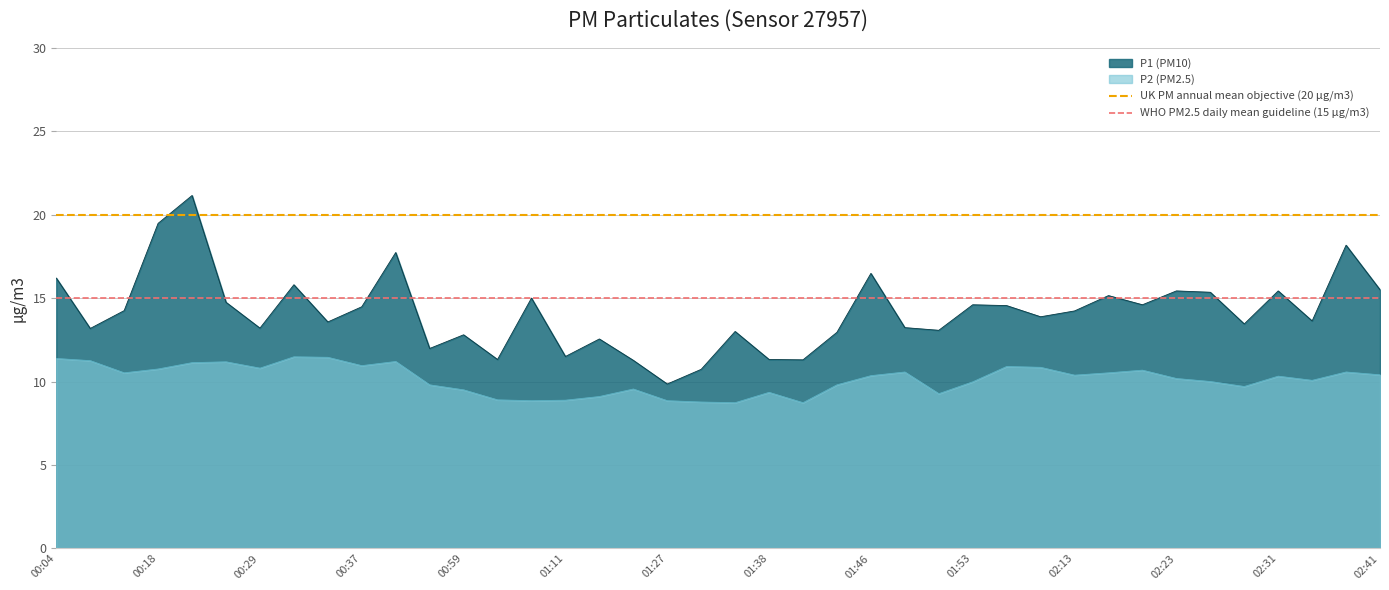

Is the value of P1 (PM10) at 01:38 greater than the value of P2 (PM2.5) at 02:41?

Yes